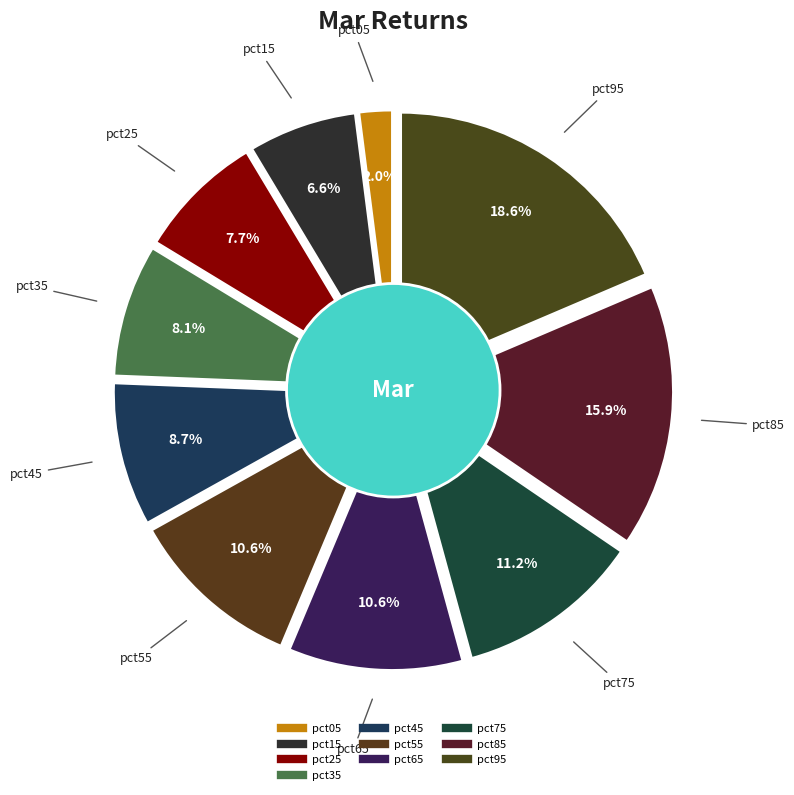

True or false: pct65 accounts for 20% of the total.

False